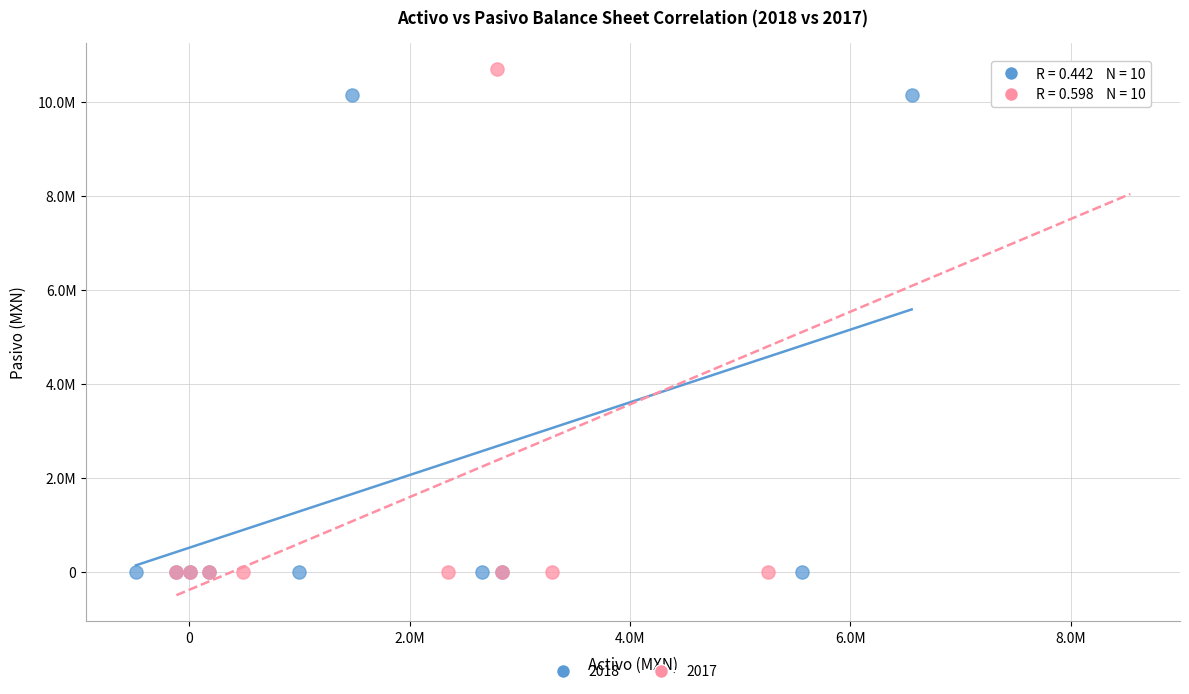

What are all the series names shown in the legend?

2018, 2017